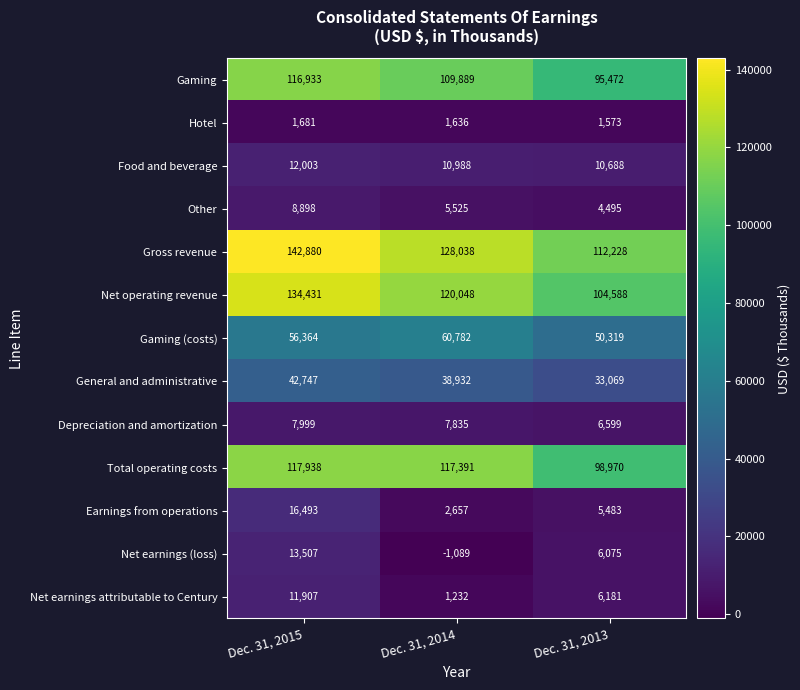

The Other series shows 4495 at Dec. 31, 2013. True or false?

True